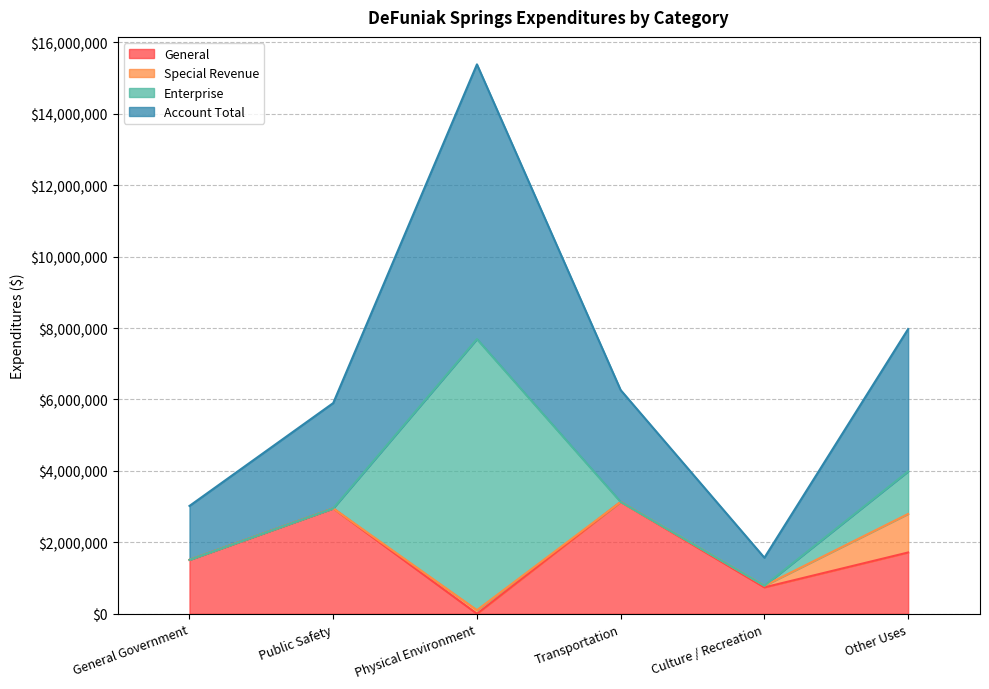

What is the label of the 6th point from the right?

General Government